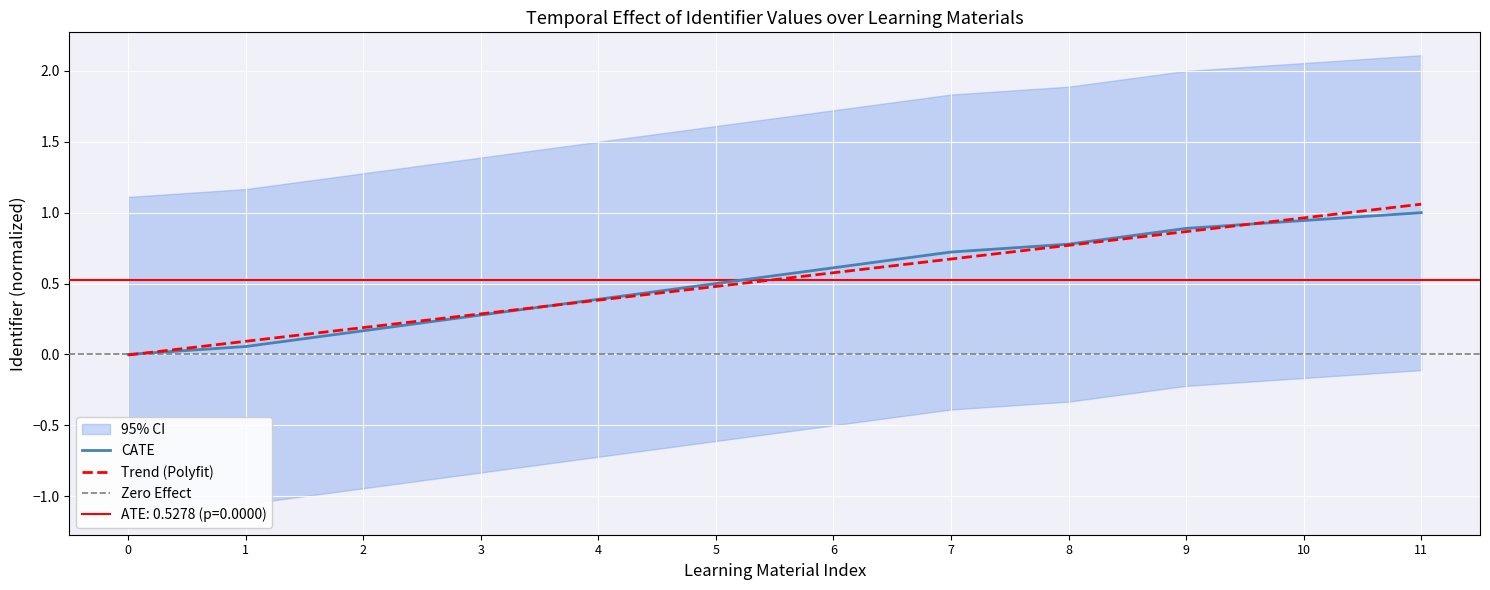

The value of Trend (Polyfit) at 1 is 0.1. True or false?

True